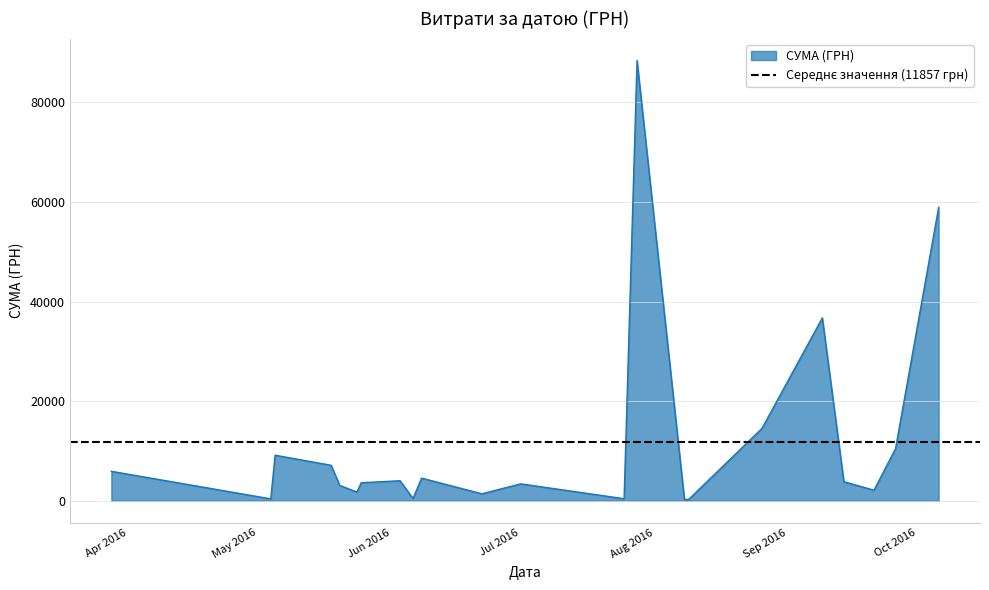

Is it true that the value at 09.09.2016 is 7471.6?

False